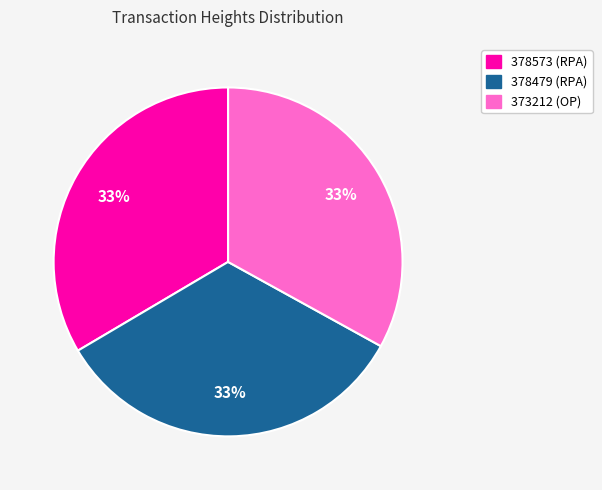

Is the sum of 378573 (RPA) and 378479 (RPA) greater than half?

Yes